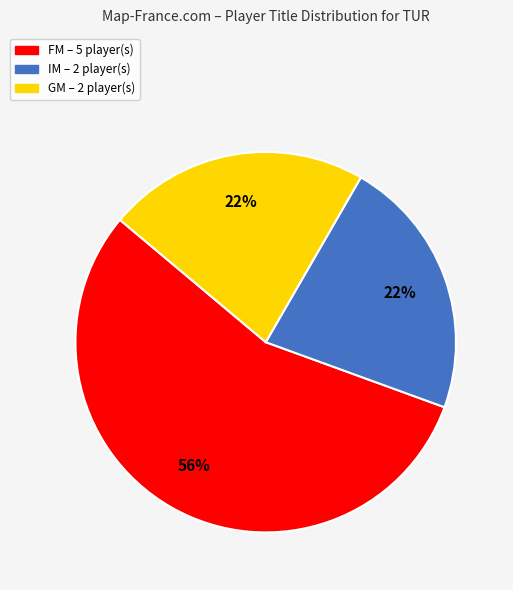

Is there a majority slice in this chart?

Yes